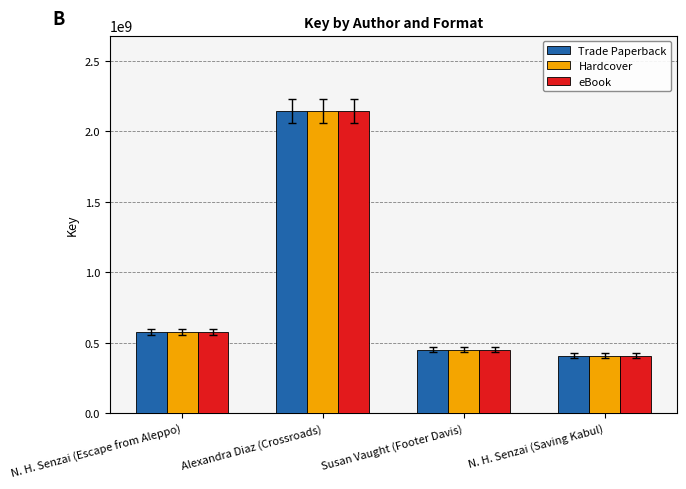

The eBook series shows 1135125694 at Alexandra Diaz (Crossroads). True or false?

False